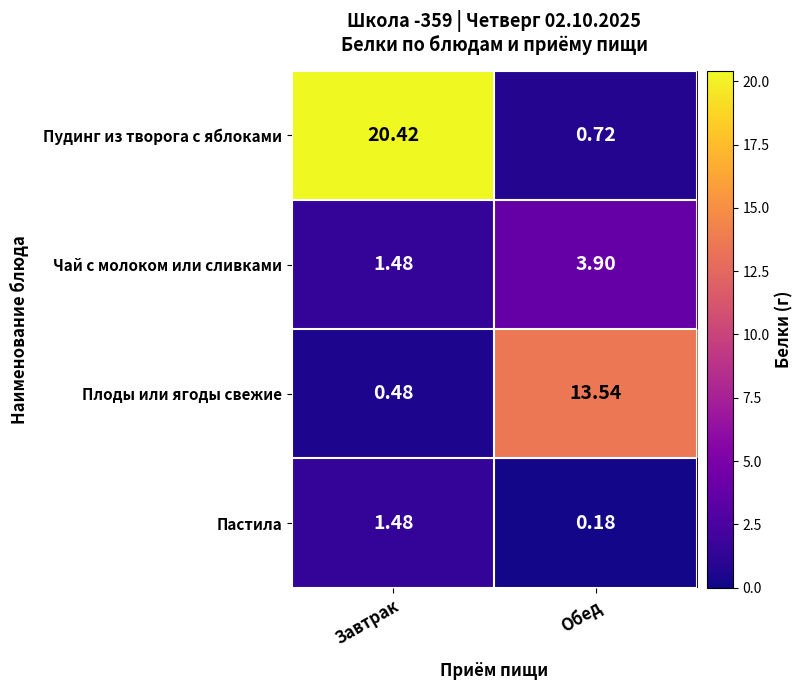

Rank the series by their maximum value, from lowest to highest.

Пастила, Чай с молоком или сливками, Плоды или ягоды свежие, Пудинг из творога с яблоками